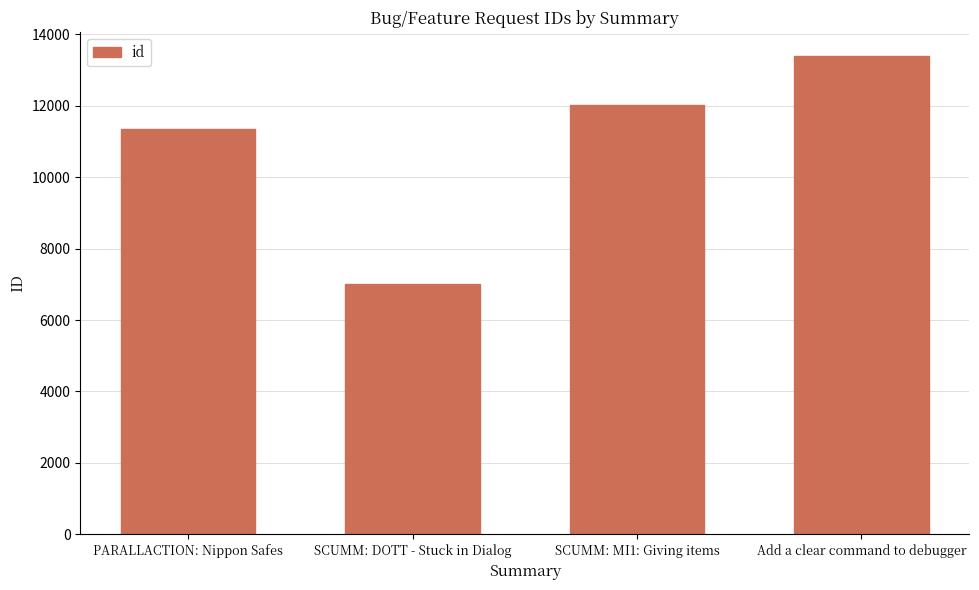

Does the chart contain stacked bars?

No